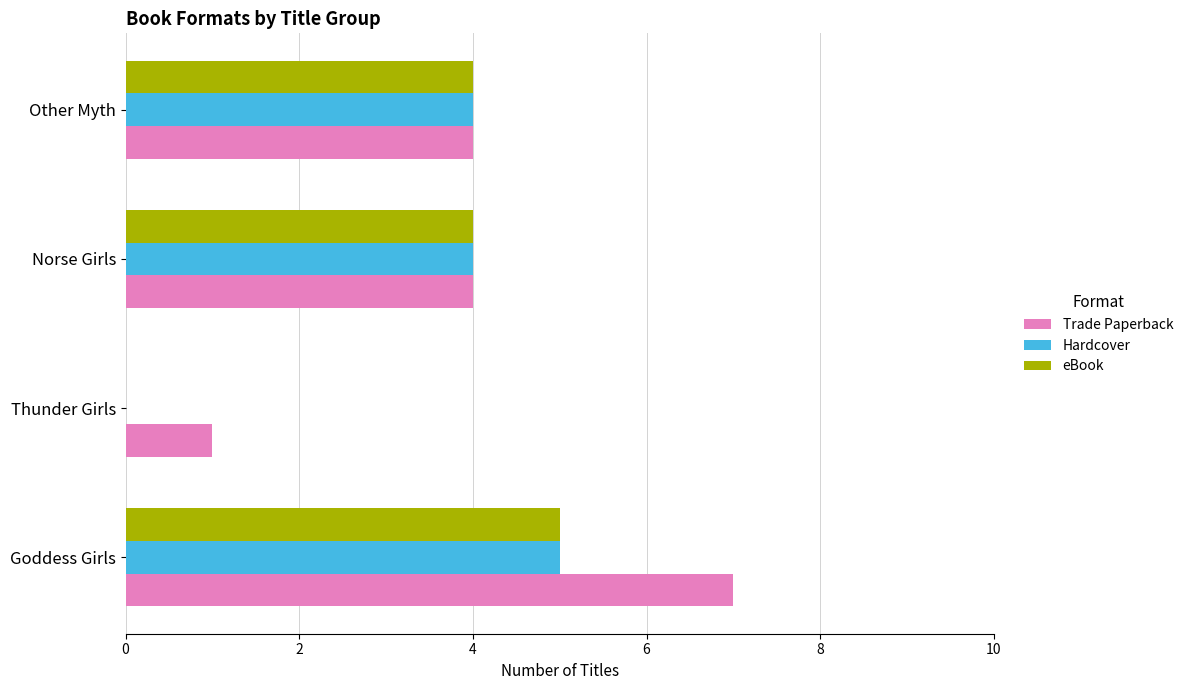

What is the sum of the Hardcover values at Goddess Girls and Norse Girls?

9